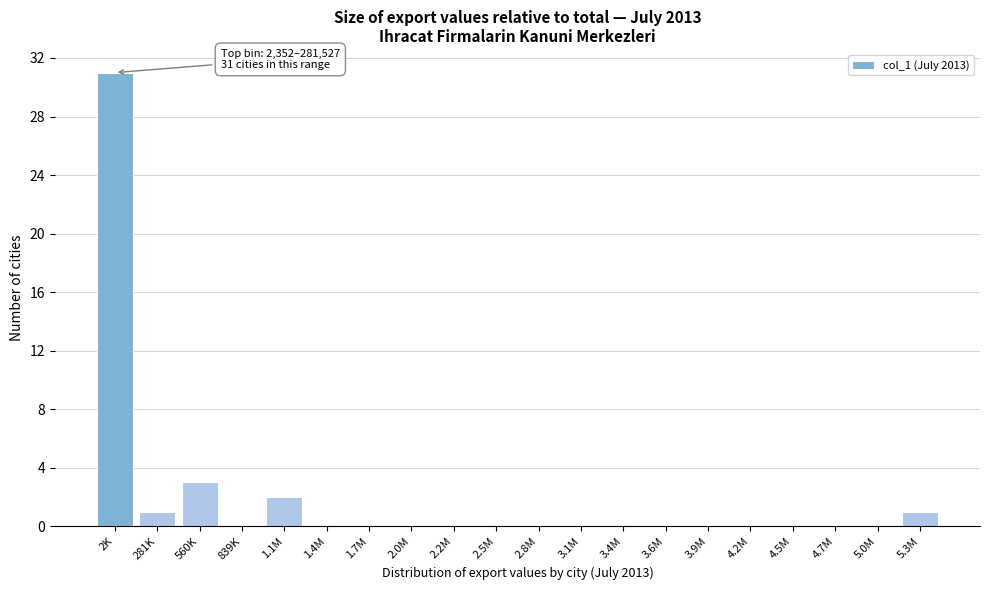

Reading left to right, what are all the values shown in this chart?

2K=31	281K=1	560K=3	839K=0	1.1M=2	1.4M=0	1.7M=0	2.0M=0	2.2M=0	2.5M=0	2.8M=0	3.1M=0	3.4M=0	3.6M=0	3.9M=0	4.2M=0	4.5M=0	4.7M=0	5.0M=0	5.3M=1